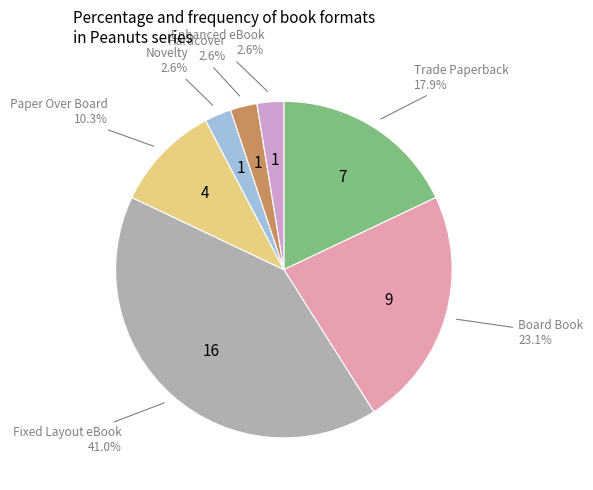

Which category has the biggest portion of the pie?

Fixed Layout eBook